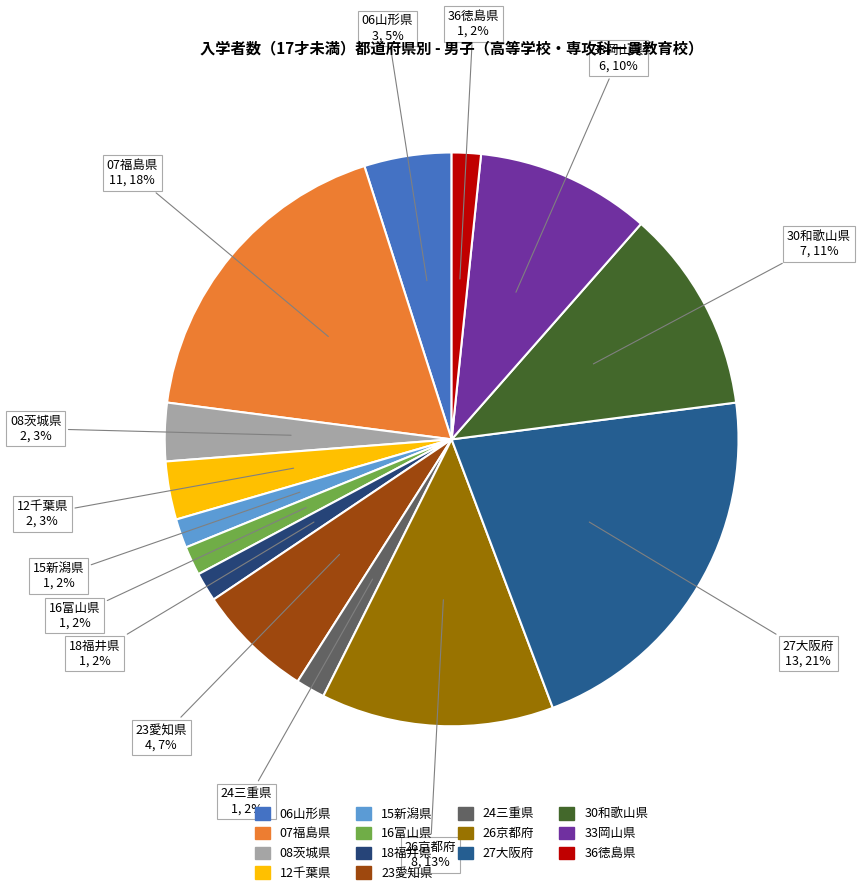

To the nearest percent, what is the average slice percentage?

7%